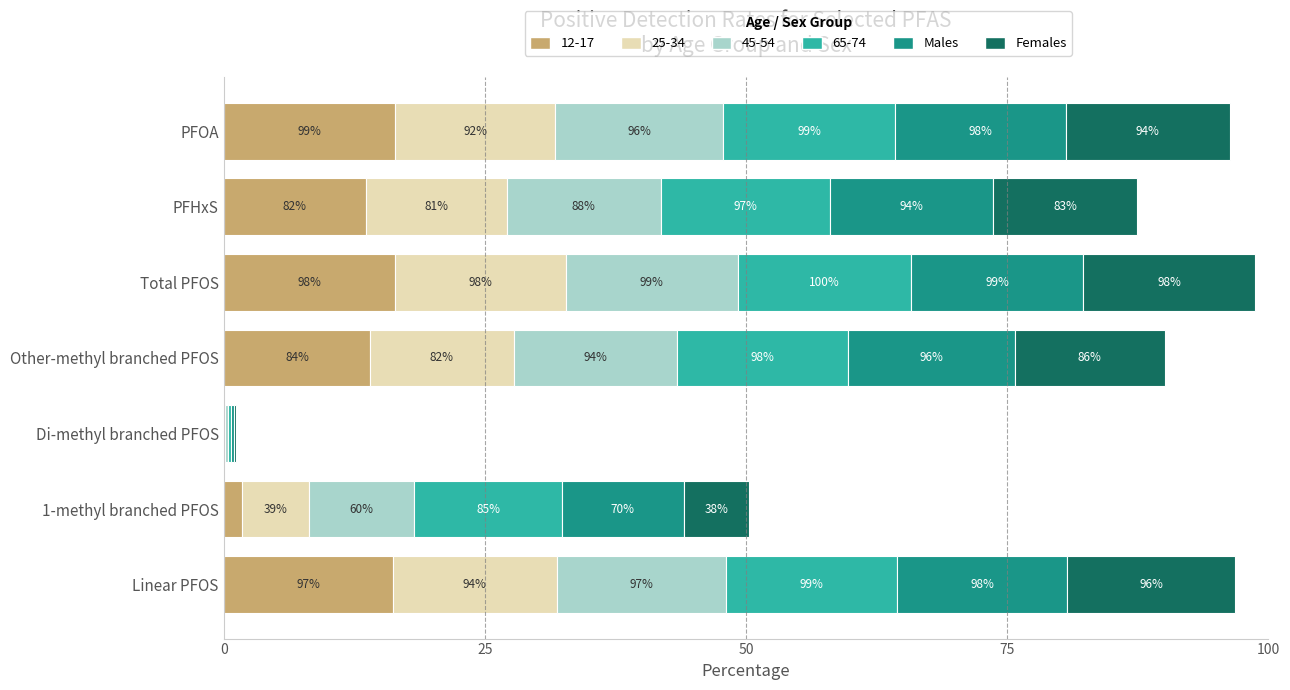

What is the difference between the maximum and second lowest values in the Females series?

10.1